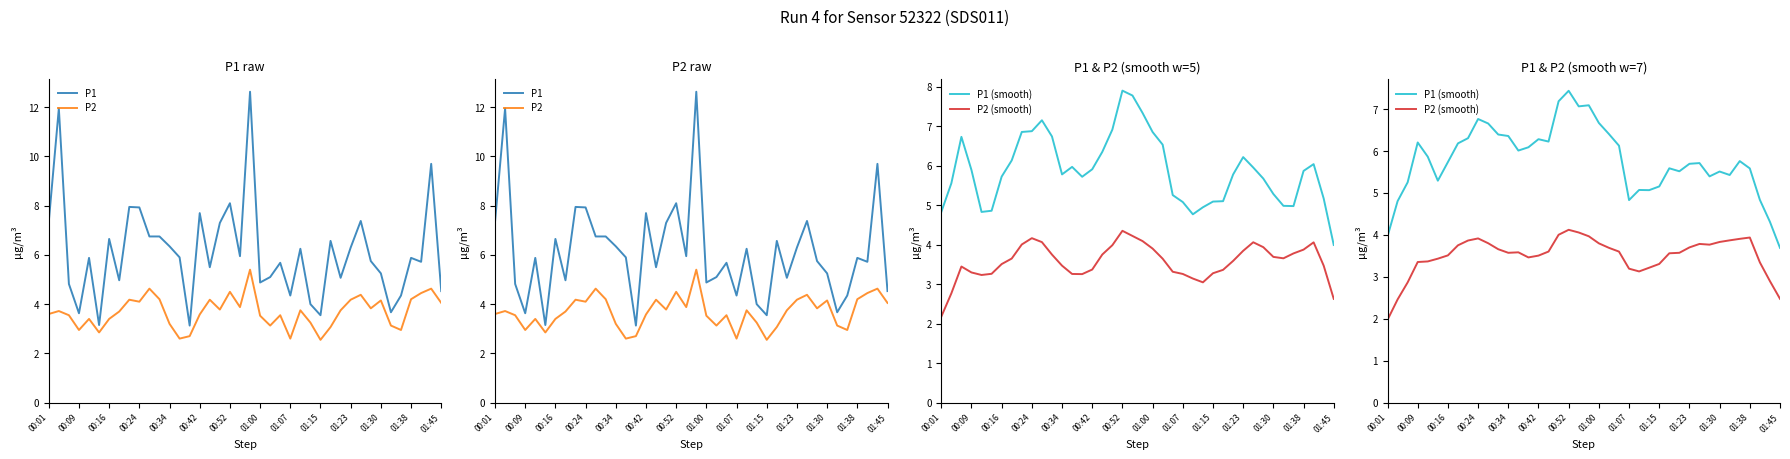

What is the value of the P2 (smooth) point at the 34th from the left?

3.8